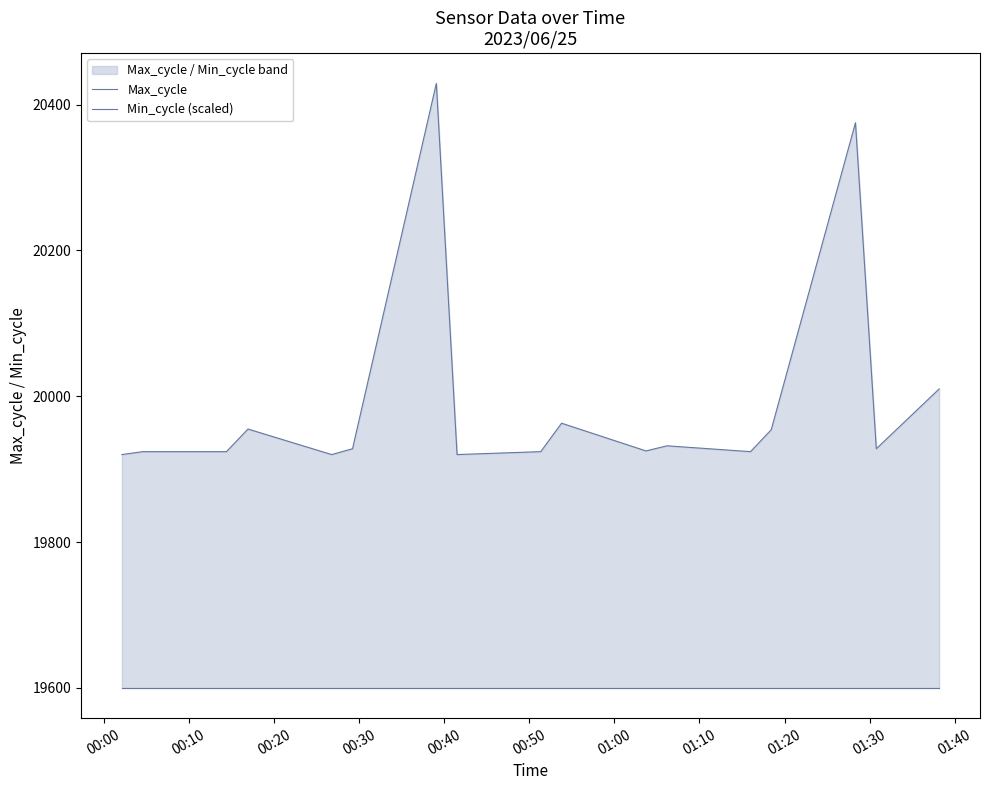

What are all the series names shown in the legend?

Max_cycle, Min_cycle (scaled)